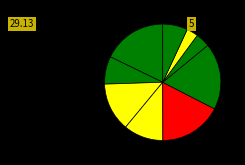

Count the number of slices in the pie.

9